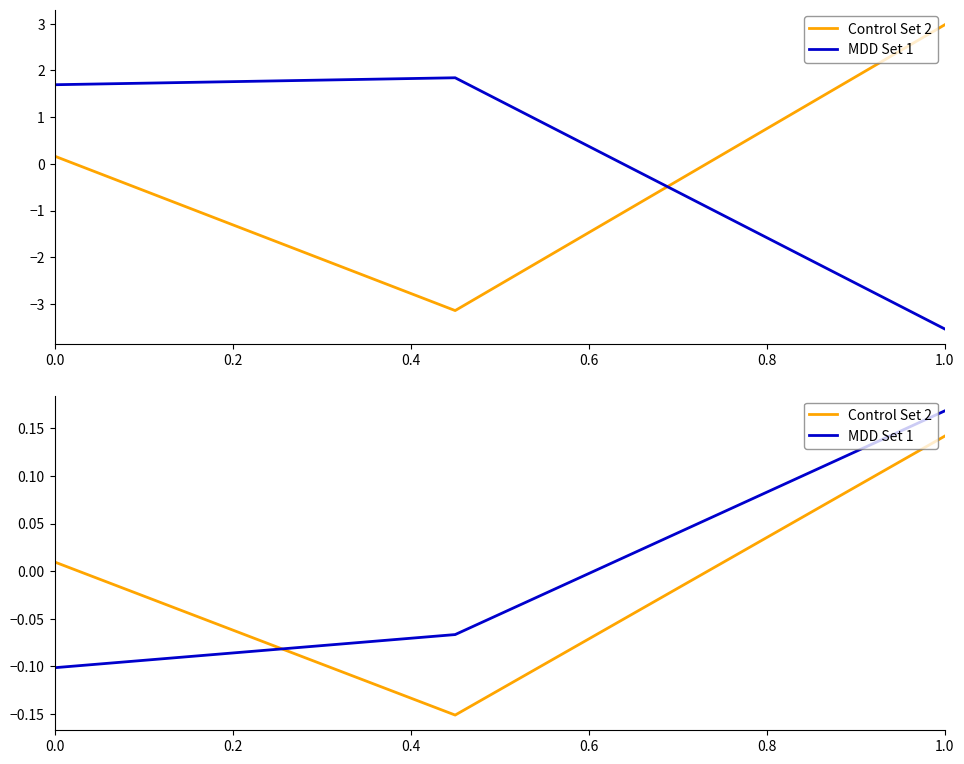

Is this an area chart (filled region under the line)?

No